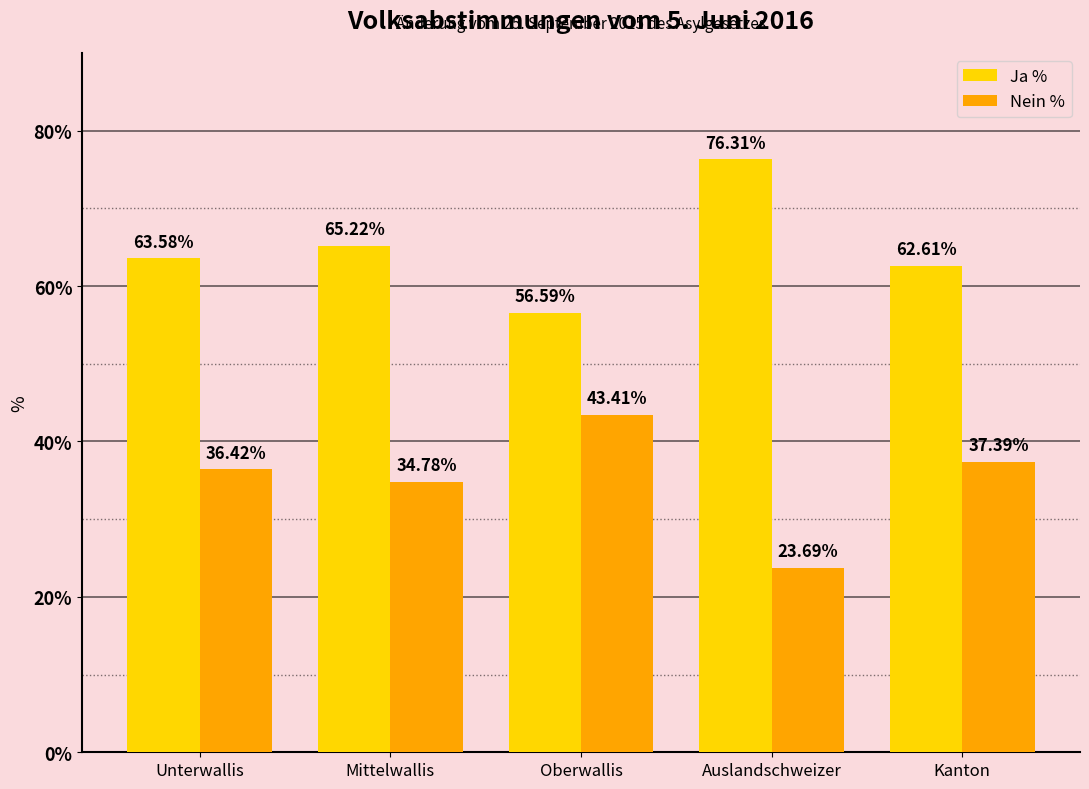

What is the spread (max minus min) of values at Oberwallis?

13.2